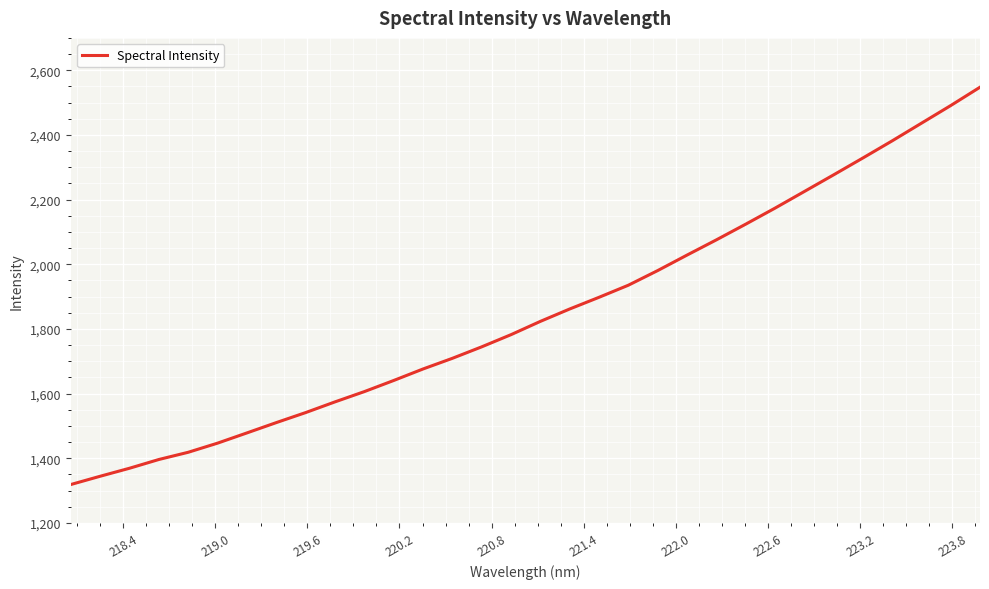

What is the difference between the maximum and minimum values?

1228.9